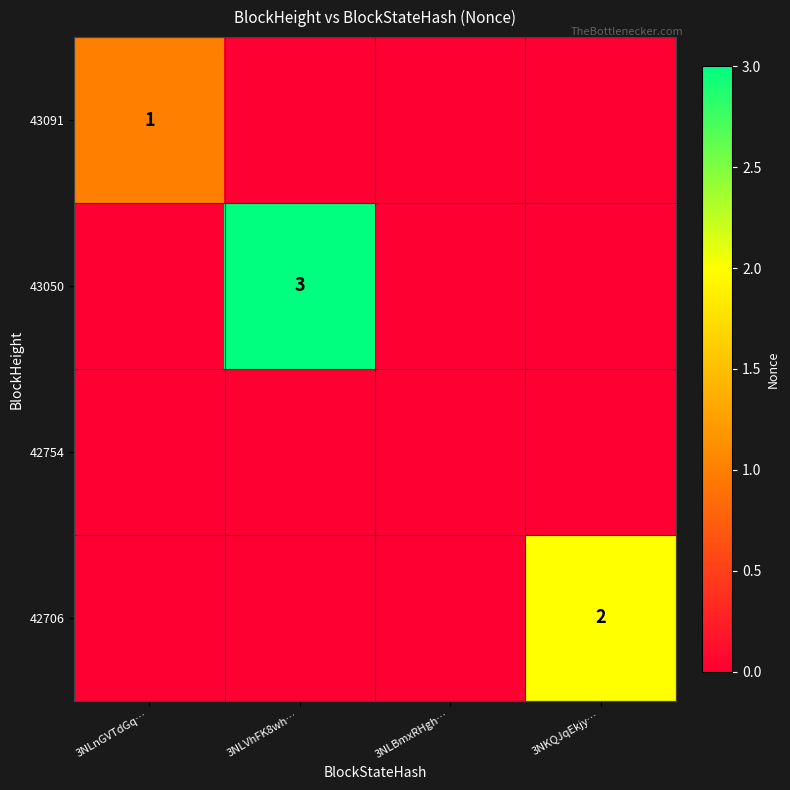

What is the difference between the highest and lowest values at 3NKQJqEkjy…?

2